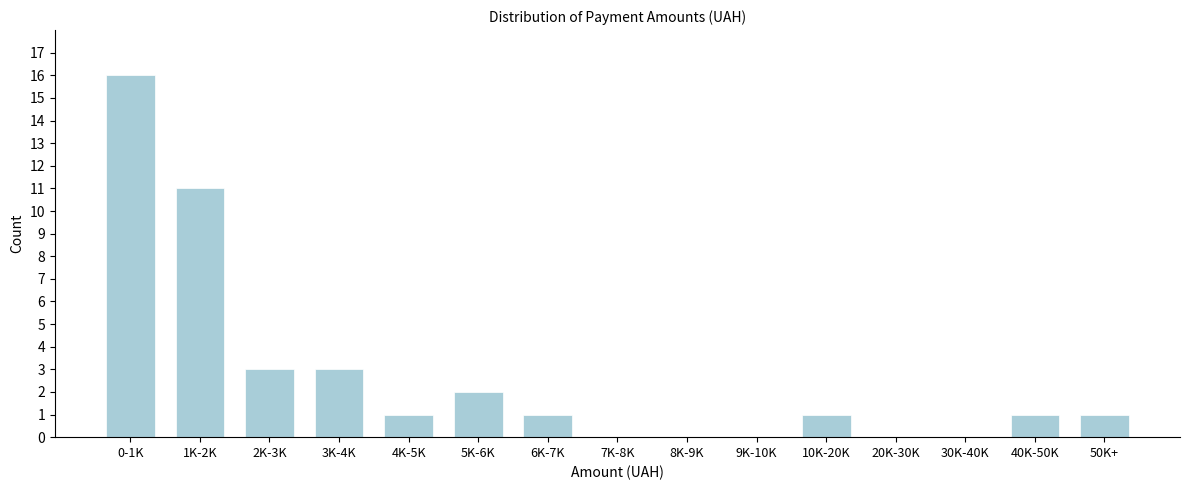

Reading left to right, extract all data points from this chart.

0-1K=16	1K-2K=11	2K-3K=3	3K-4K=3	4K-5K=1	5K-6K=2	6K-7K=1	7K-8K=0	8K-9K=0	9K-10K=0	10K-20K=1	20K-30K=0	30K-40K=0	40K-50K=1	50K+=1